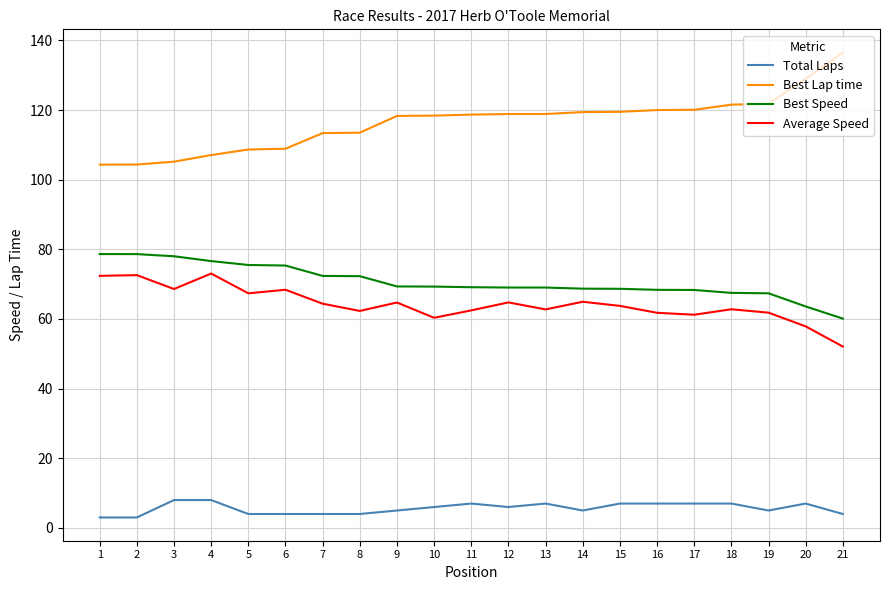

True or false: Best Speed and Total Laps cross at least once.

False